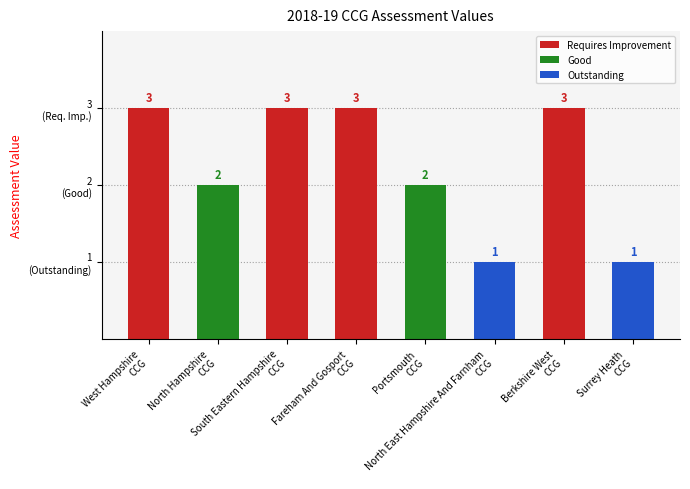

Count the values in the range 2 to 3.

6